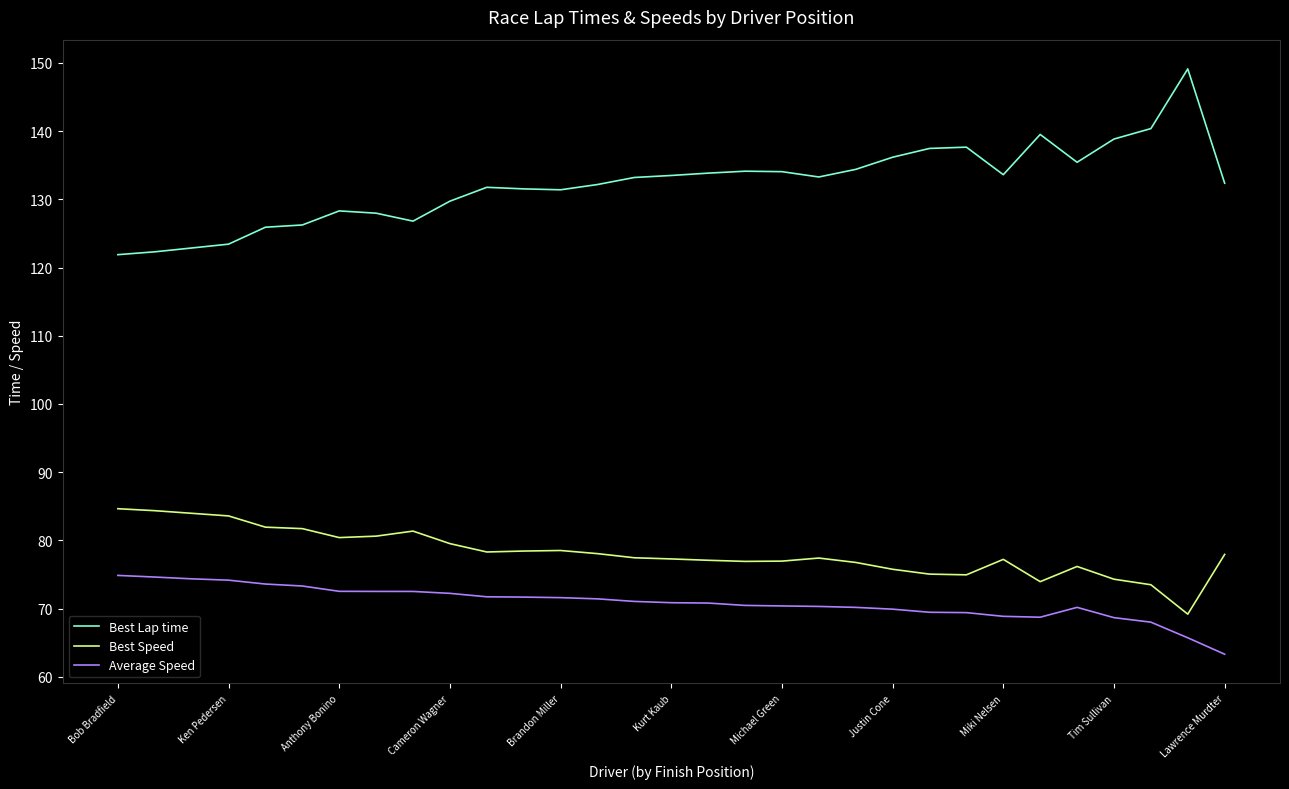

List the series in order of their peak value, highest first.

Best Lap time, Best Speed, Average Speed